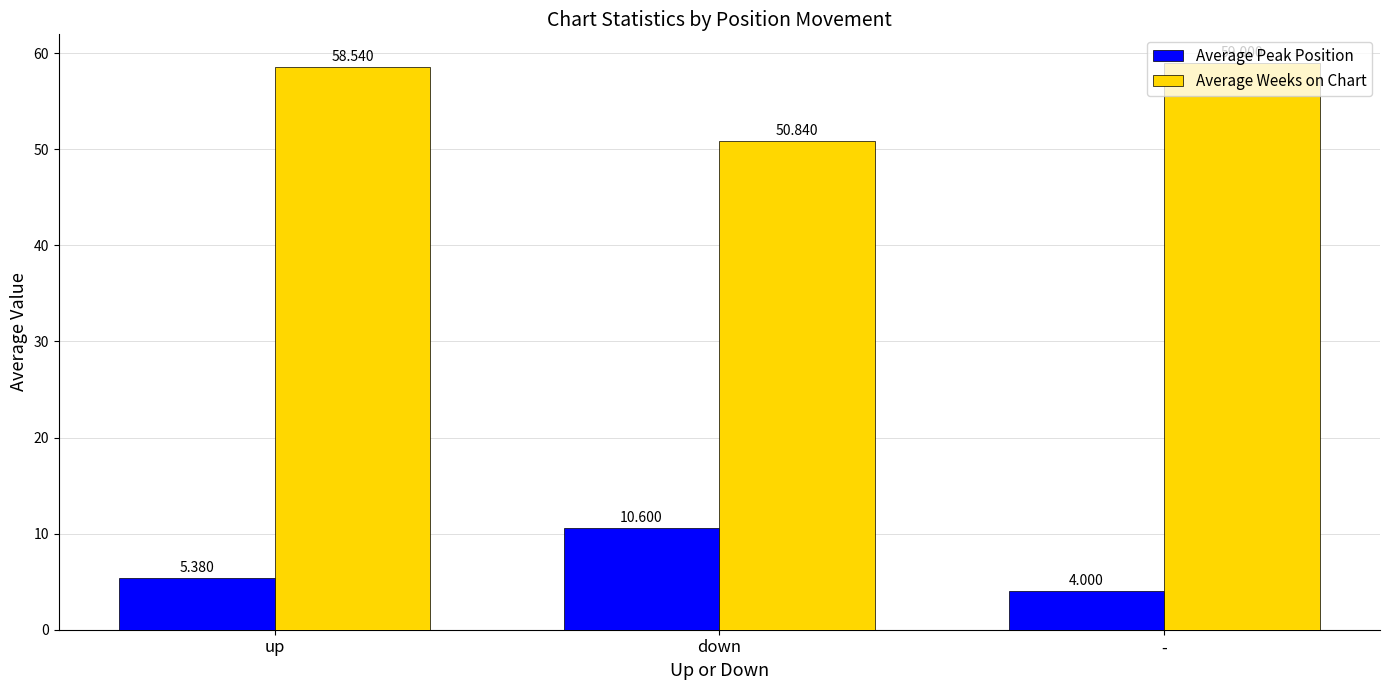

How many data points in Average Weeks on Chart are less than 58?

1